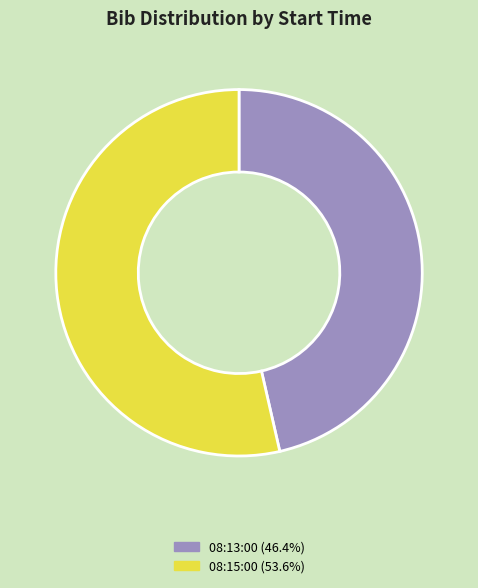

Combined, do 08:15:00 (53.6%) and 08:13:00 (46.4%) account for over 50%?

Yes